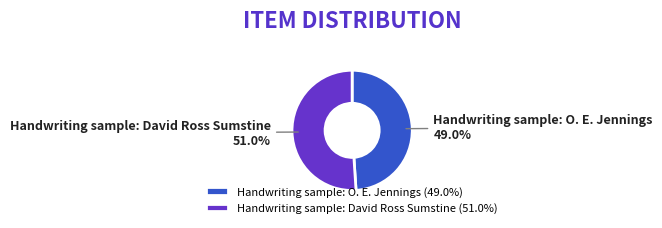

Does any single category account for the majority?

Yes